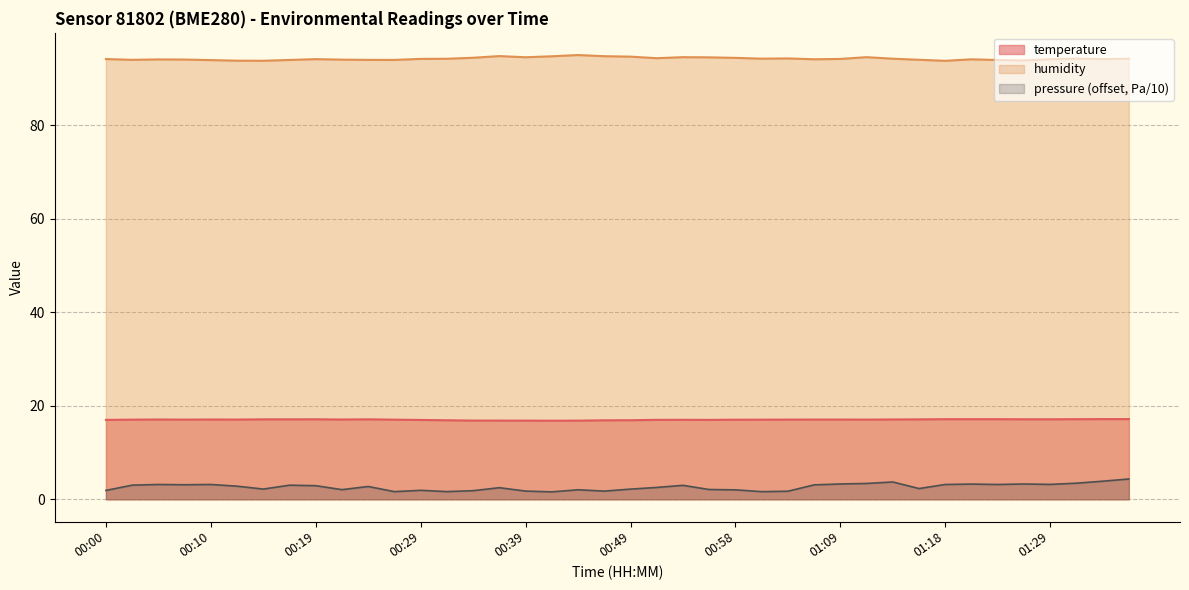

What are all the series names shown in the legend?

temperature, humidity, pressure (offset, Pa/10)